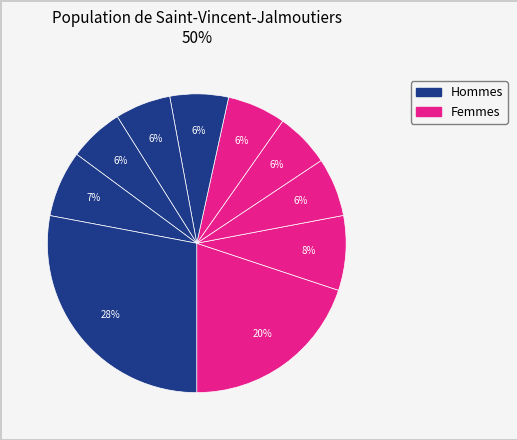

Is there a majority slice in this chart?

No